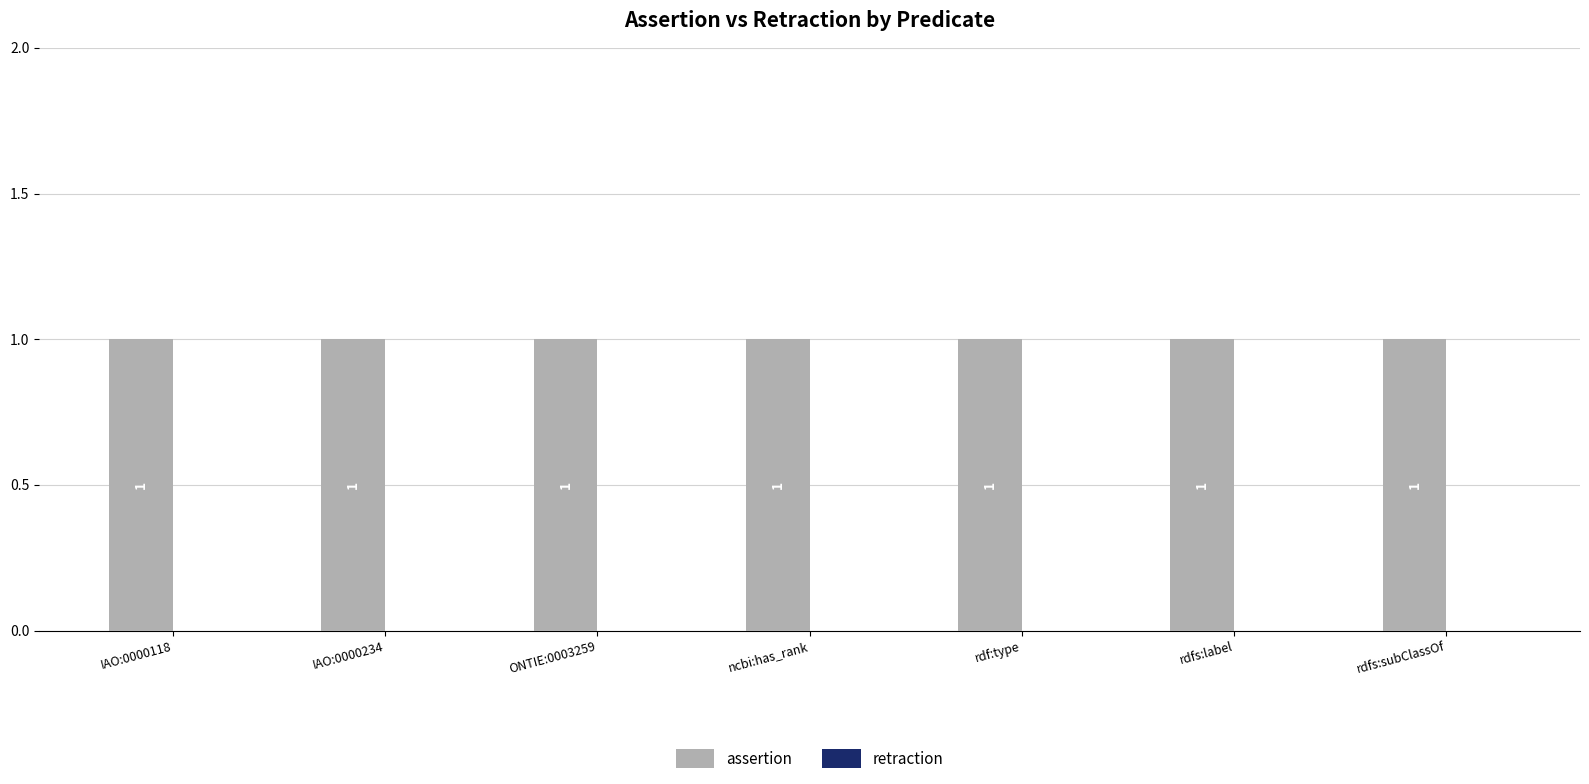

The retraction series shows 0 at IAO:0000234. True or false?

True